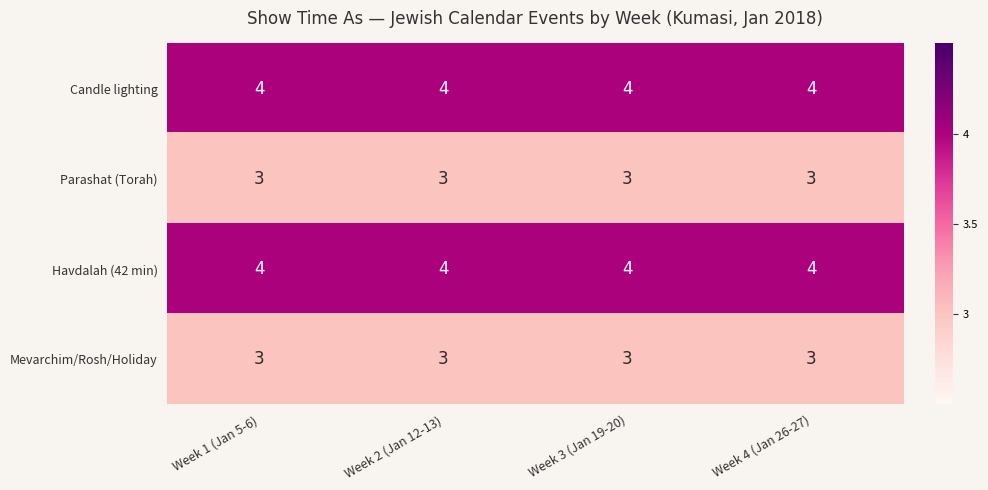

At how many categories does at least one series exceed 3?

4